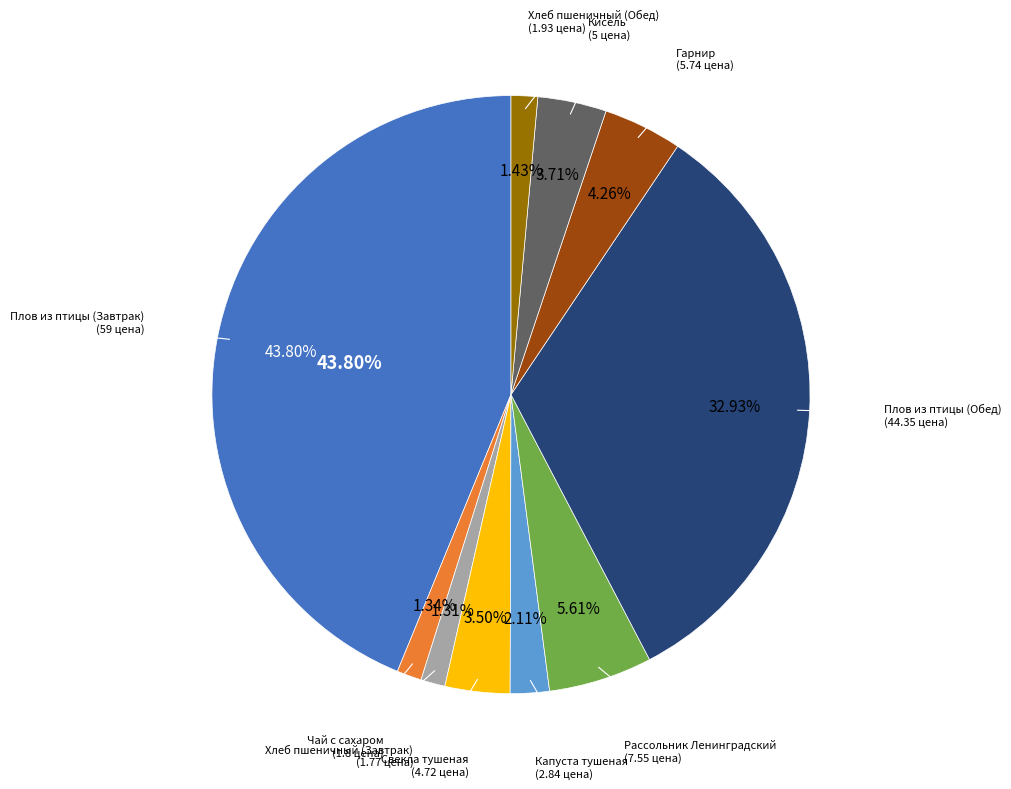

To the nearest percent, what is the combined percentage of Кисель and Рассольник Ленинградский?

9%